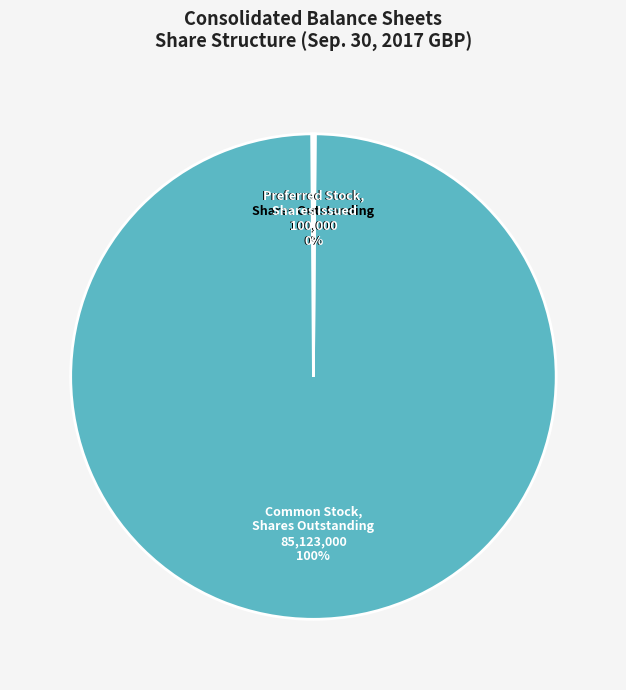

What is the largest slice in the pie chart?

Common Stock, Shares Outstanding